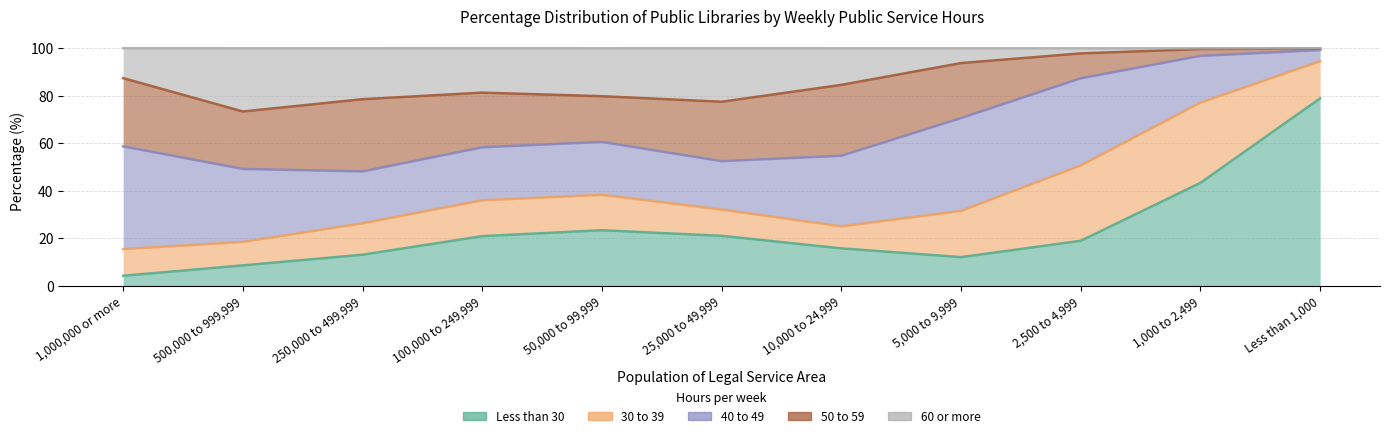

In 60 or more, how many points are lower than both neighbors (excluding endpoints)?

1